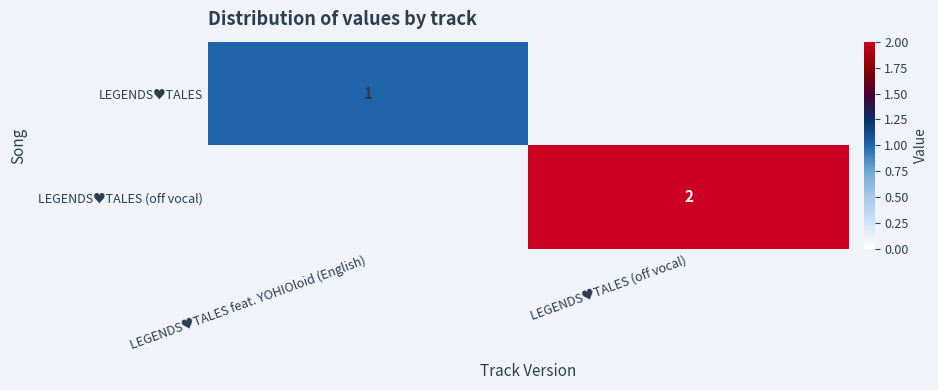

True or false: LEGENDS♥TALES has a value of 1 at LEGENDS♥TALES feat. YOHIOloid (English).

True